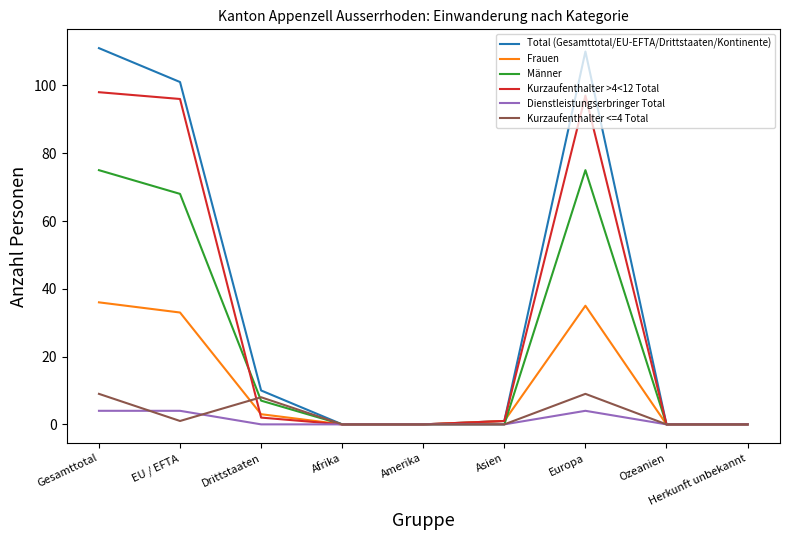

Count the number of categories in the chart.

9